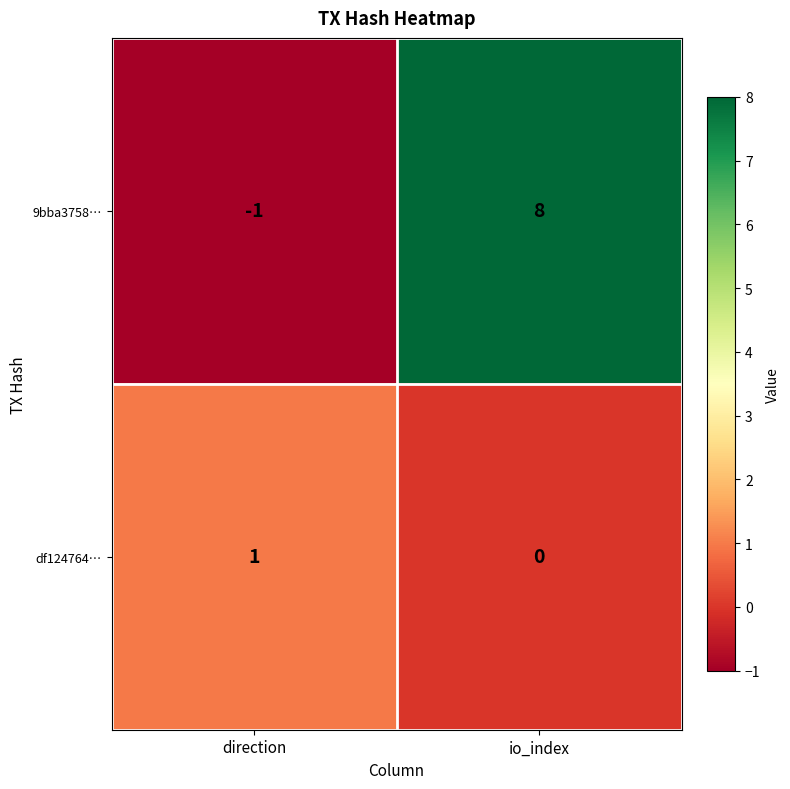

Which series has the largest total across all categories?

9bba3758…